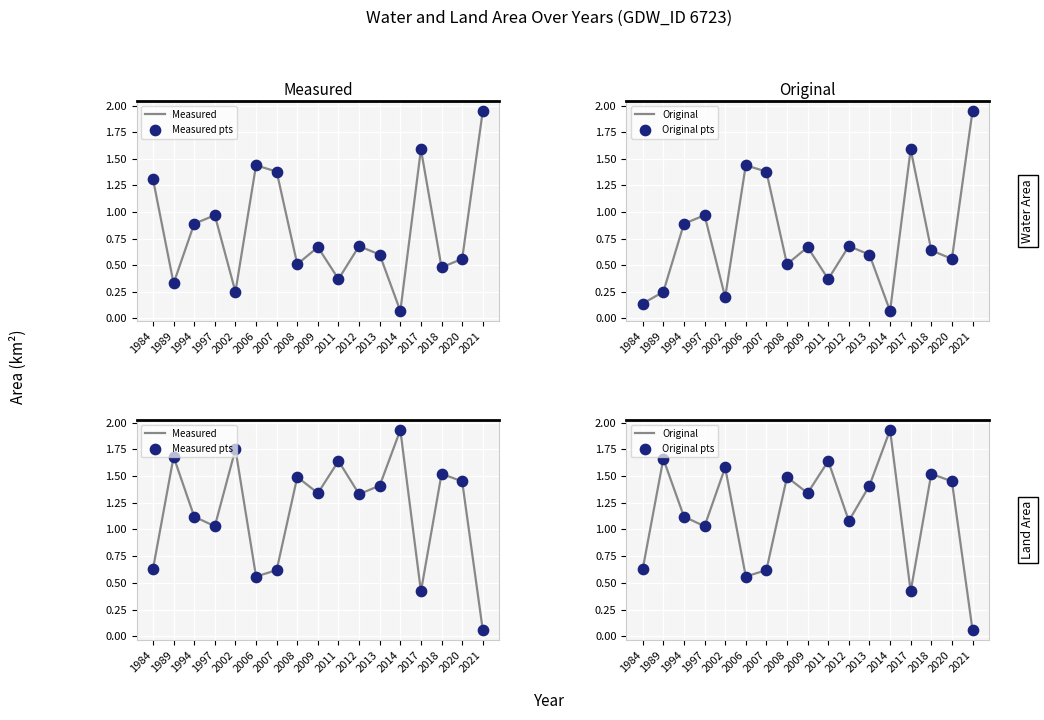

Which series reaches the minimum Y coordinate?

Measured